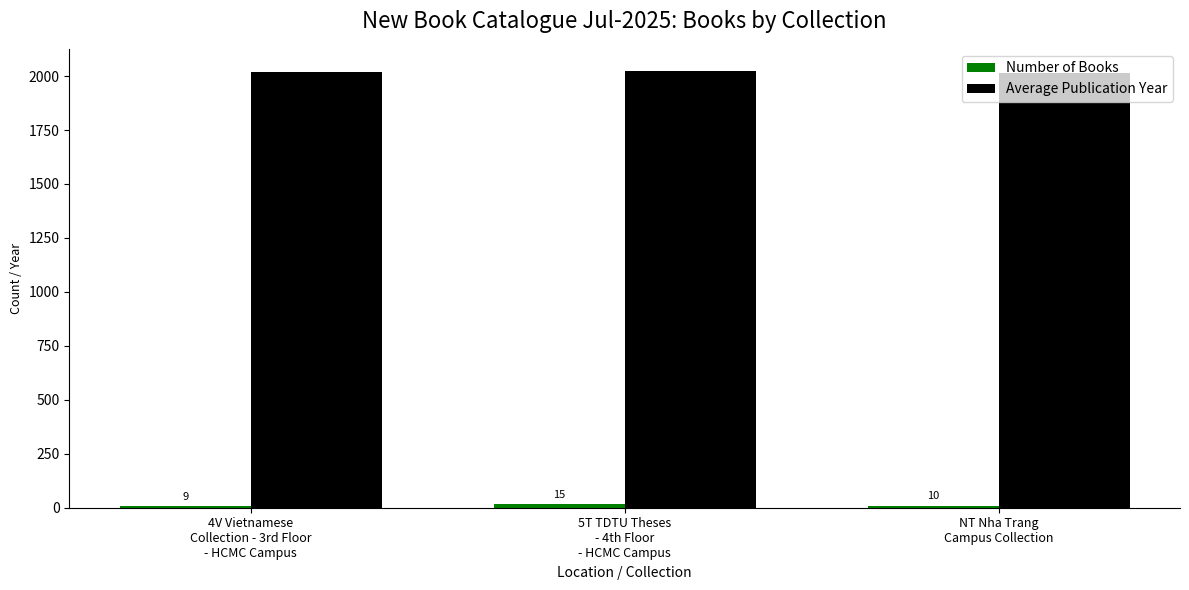

What is the value of the Average Publication Year bar at the 2nd from the left?

2025